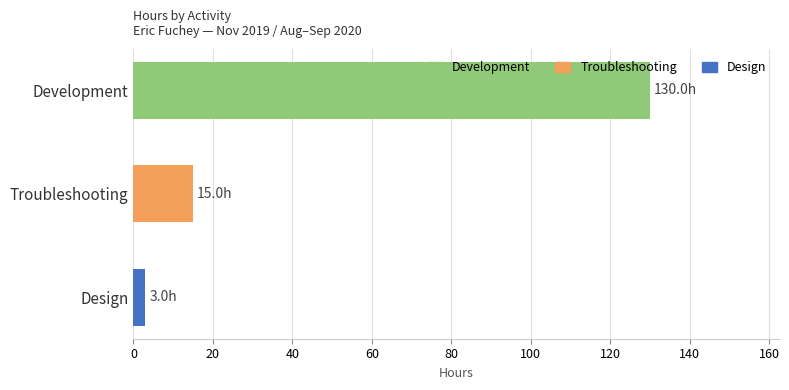

Does the chart contain any negative values?

No